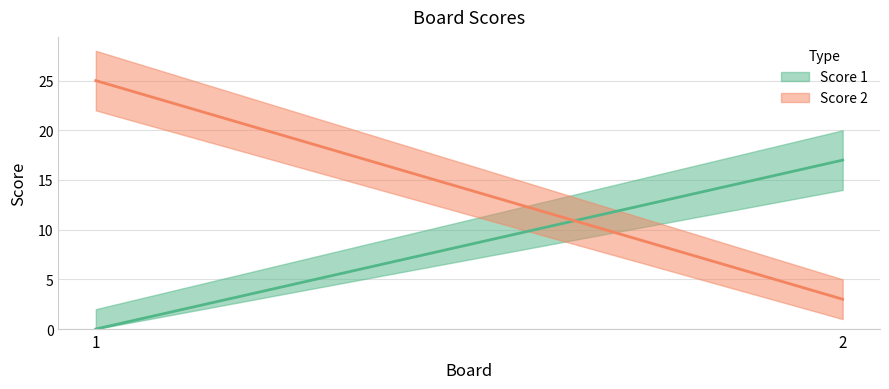

What is the sum of the Score 2 values at 1 and 2?

28